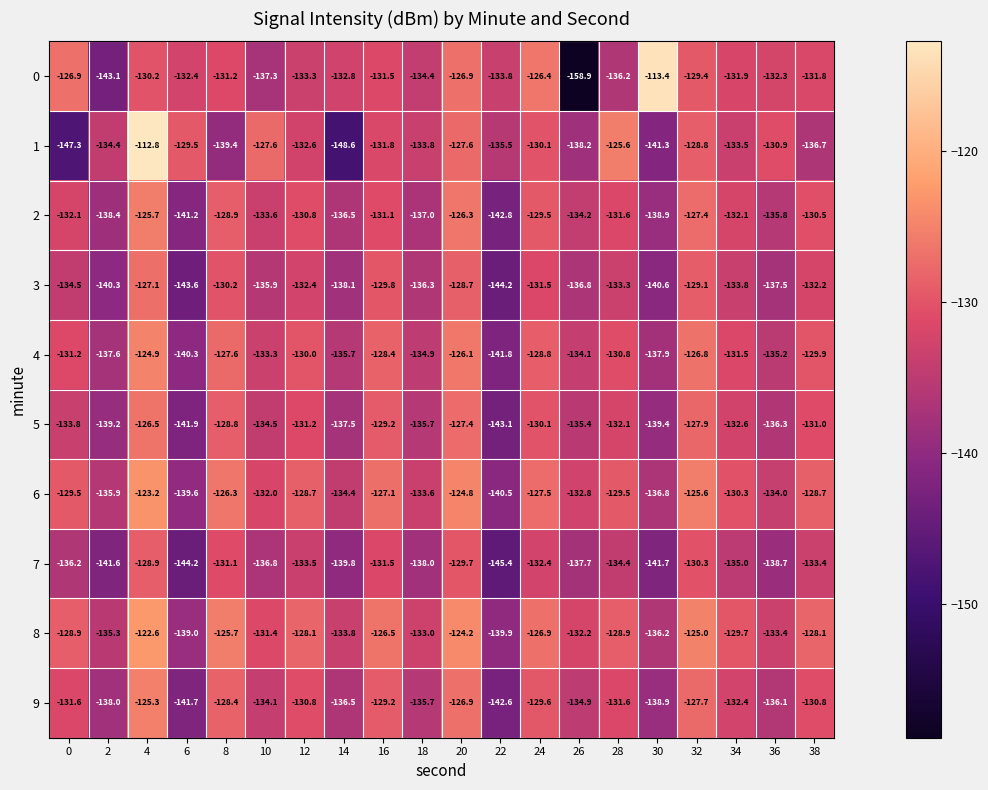

What is the smallest value displayed?

-158.9